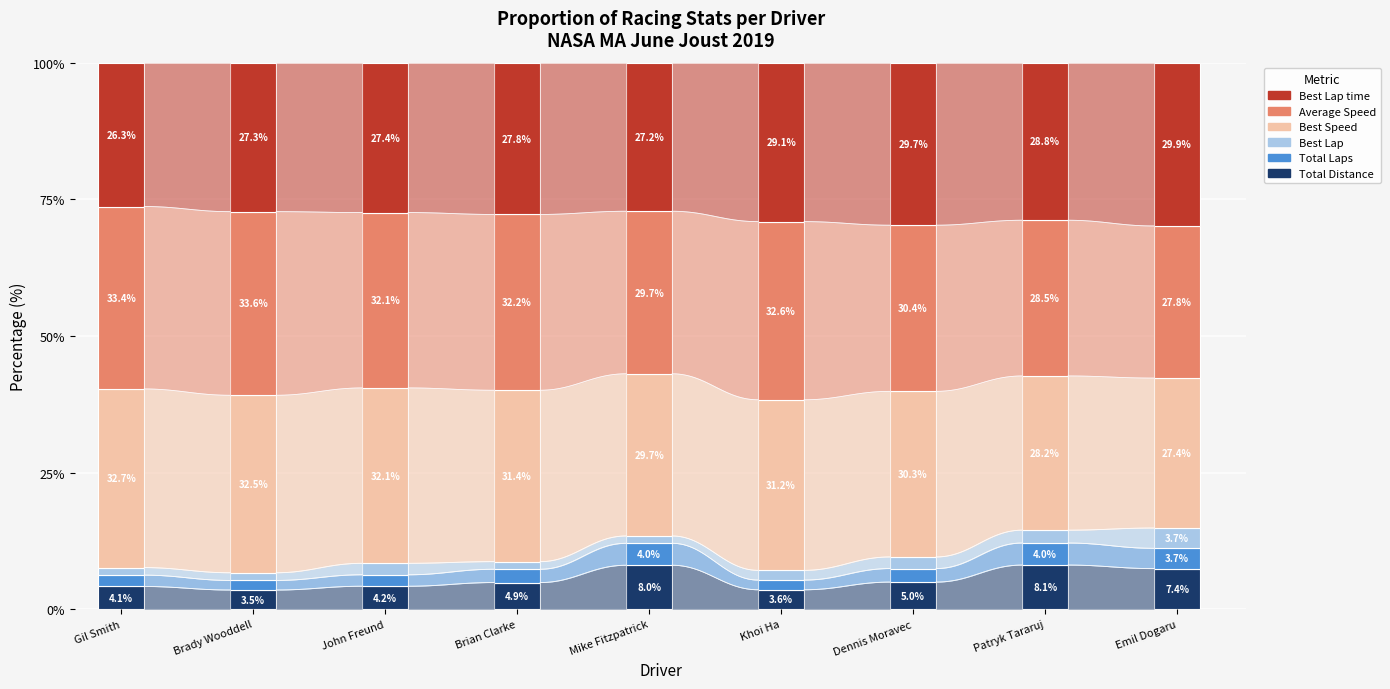

Rank the series at Brady Wooddell from lowest to highest value.

Best Lap, Total Laps, Total Distance, Best Lap time, Best Speed, Average Speed